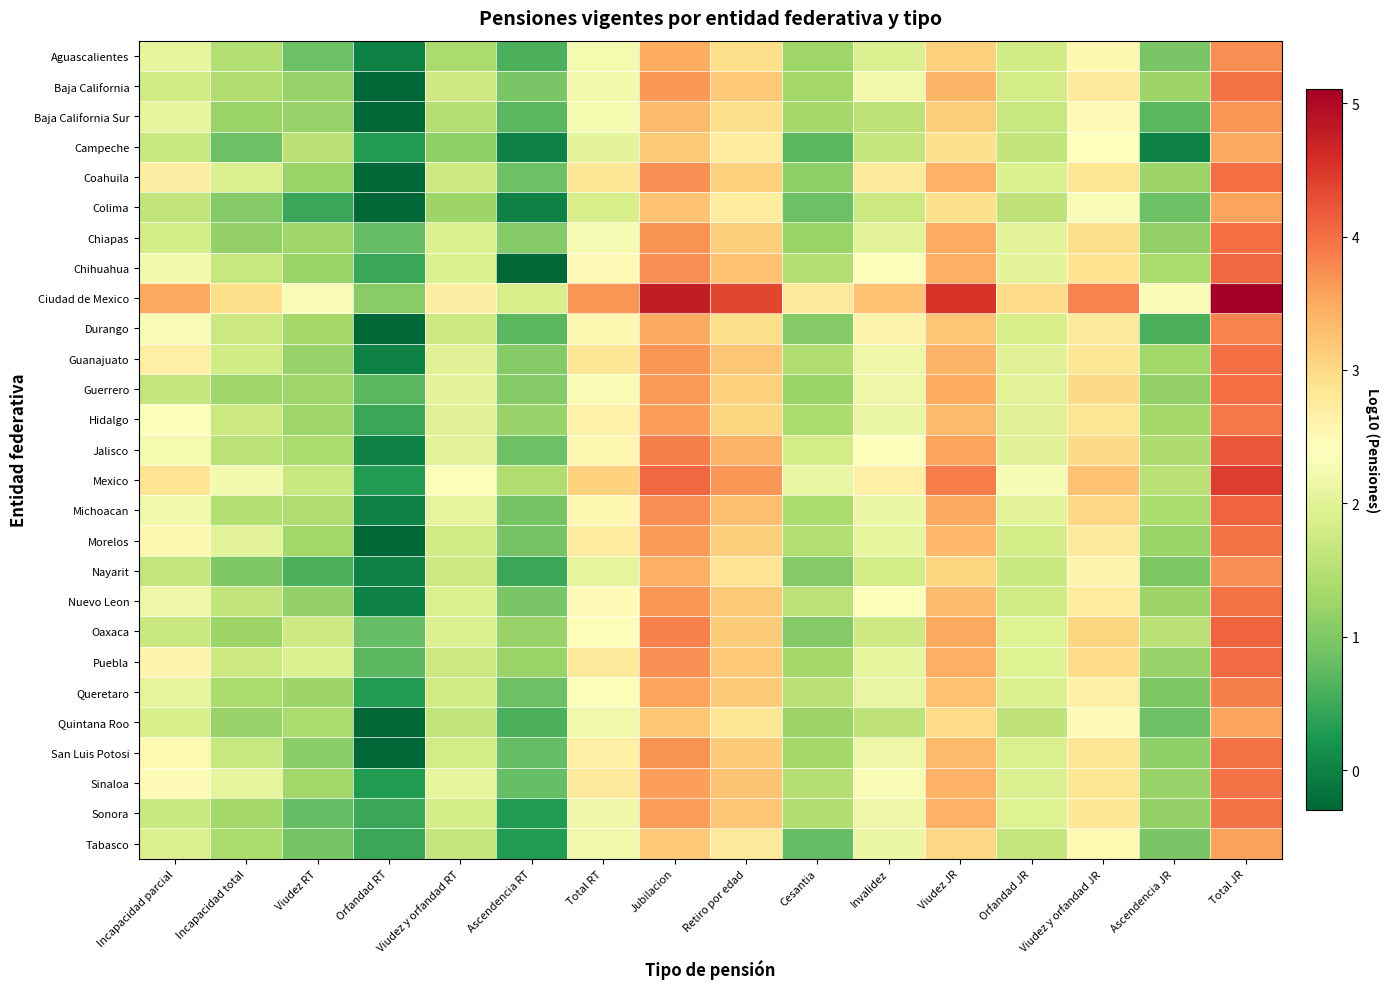

At how many categories does at least one series exceed 4?

4